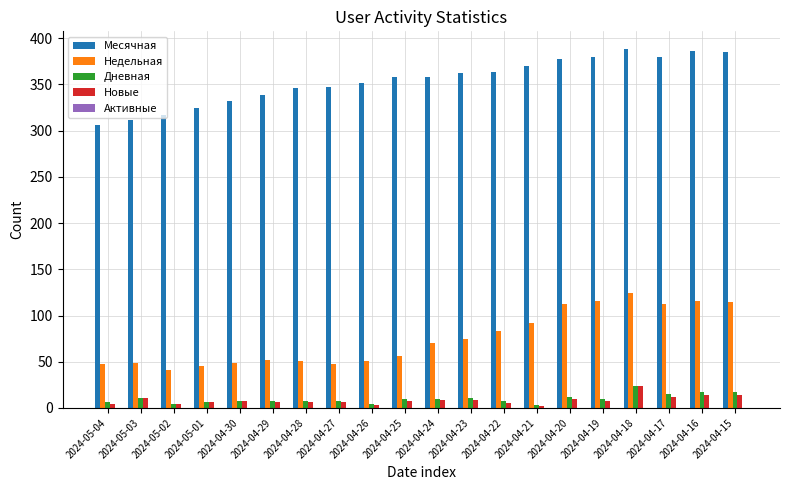

What is the difference between the highest and lowest values at 2024-04-24?

349